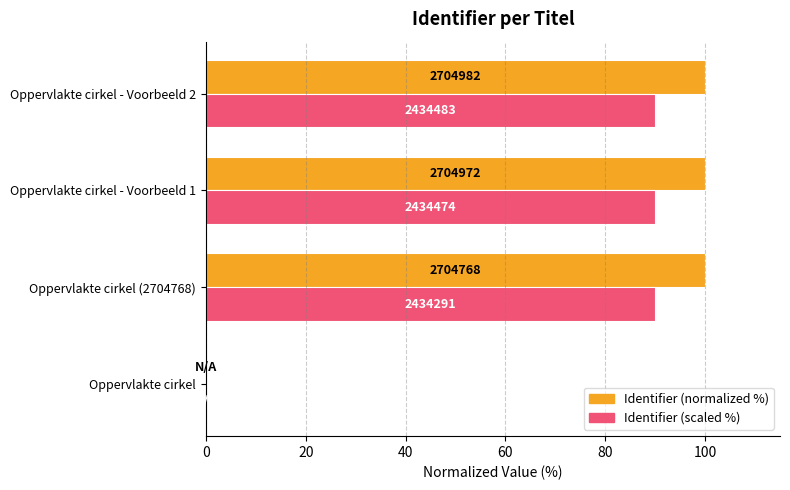

What are all the series names shown in the legend?

Identifier (normalized %), Identifier (scaled %)